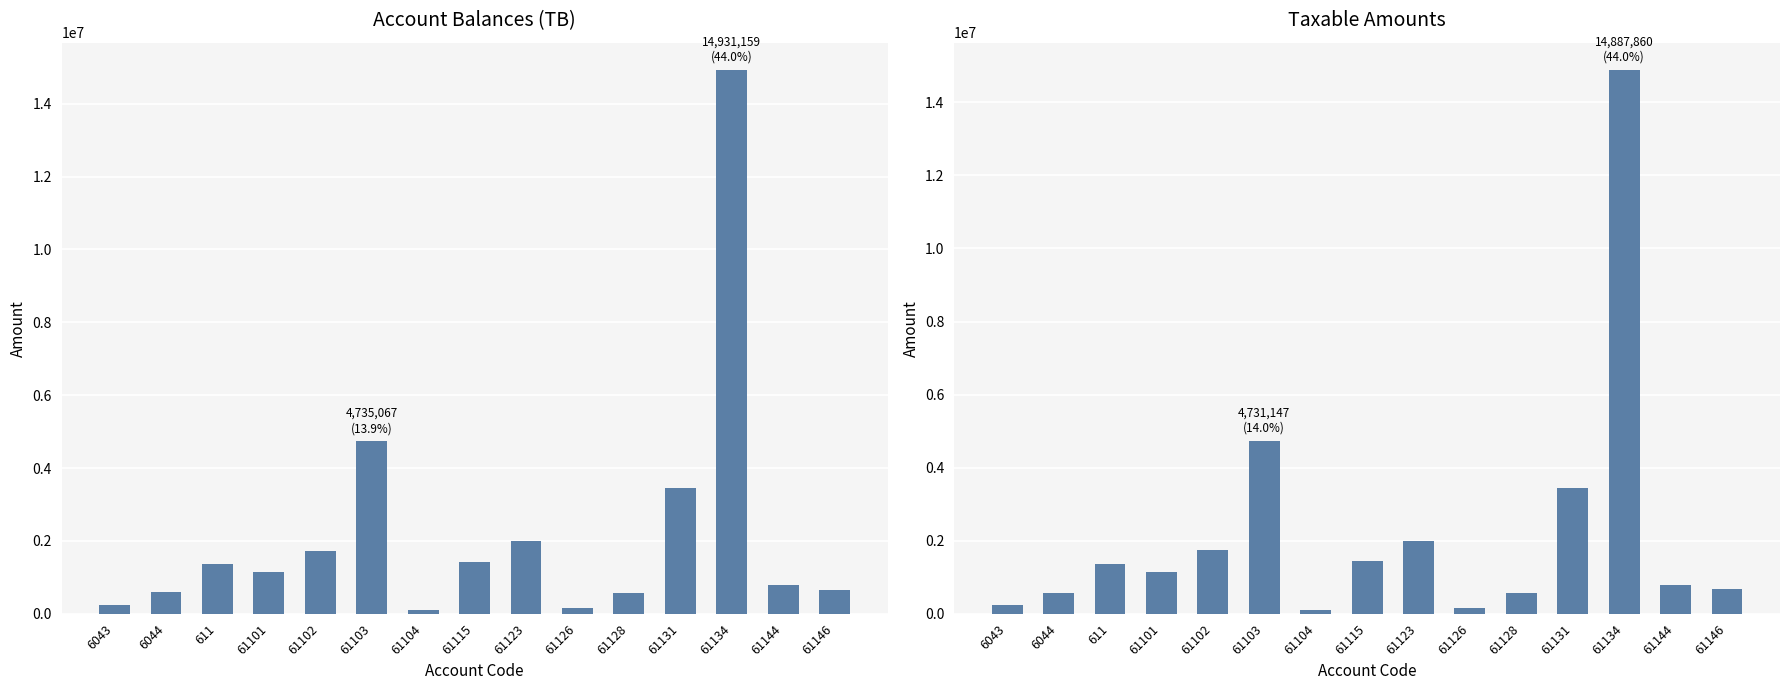

How many bars are there in total?

30